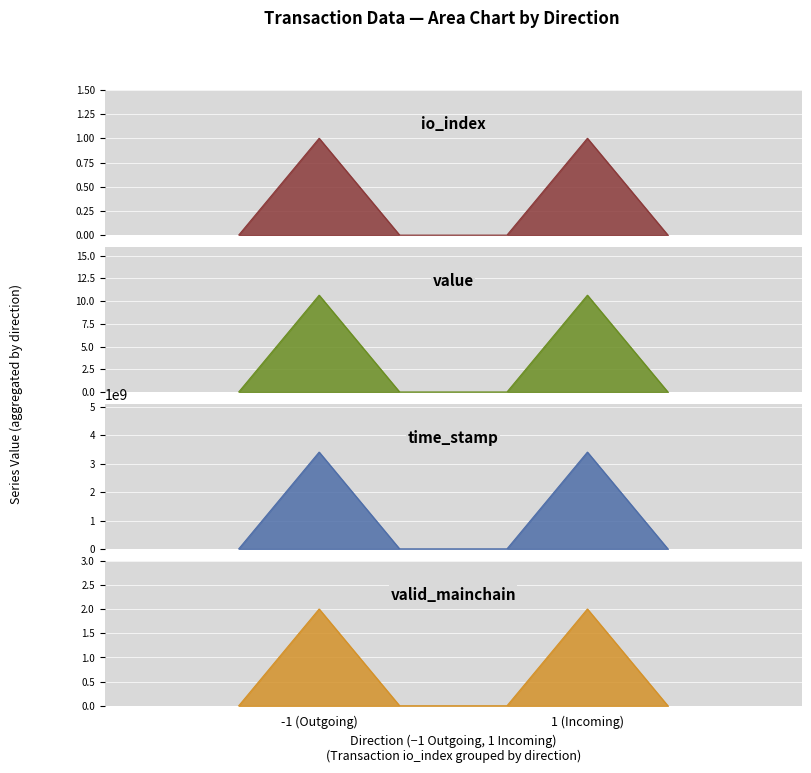

True or false: valid_mainchain and io_index intersect in this chart.

False